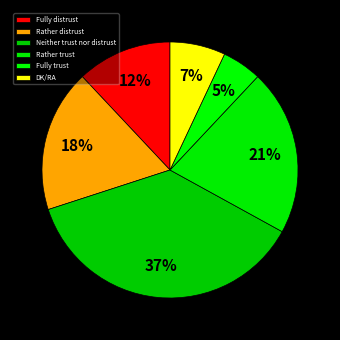

How many segments does this pie chart have?

6